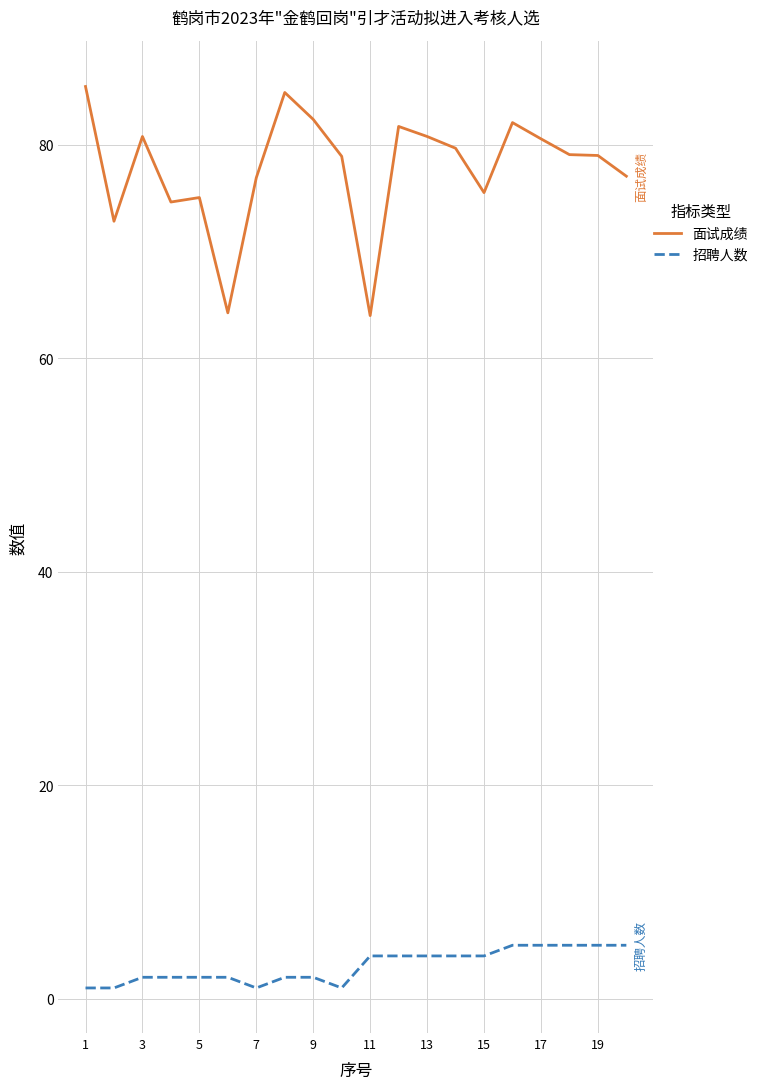

True or false: 面试成绩 and 招聘人数 intersect in this chart.

False